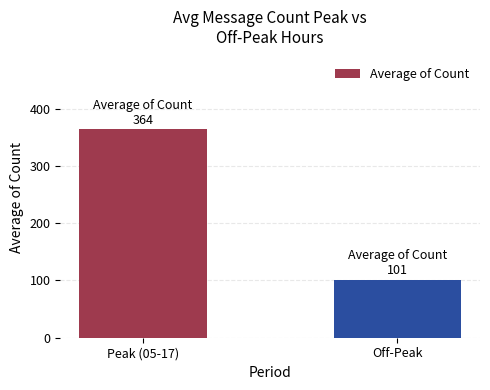

Reading left to right, list all the values displayed in this chart.

364	101